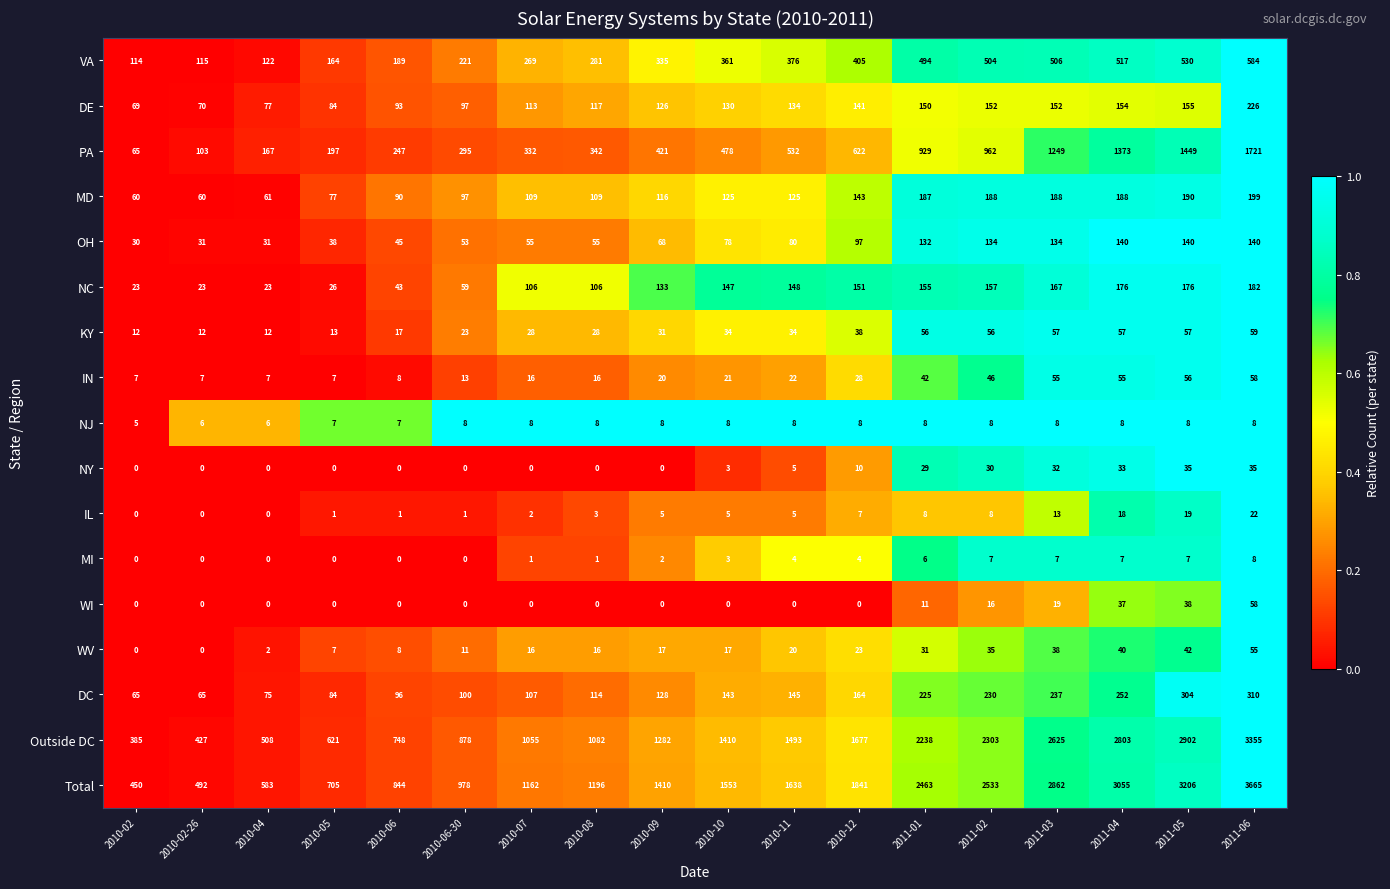

Which series has the largest total across all categories?

Total